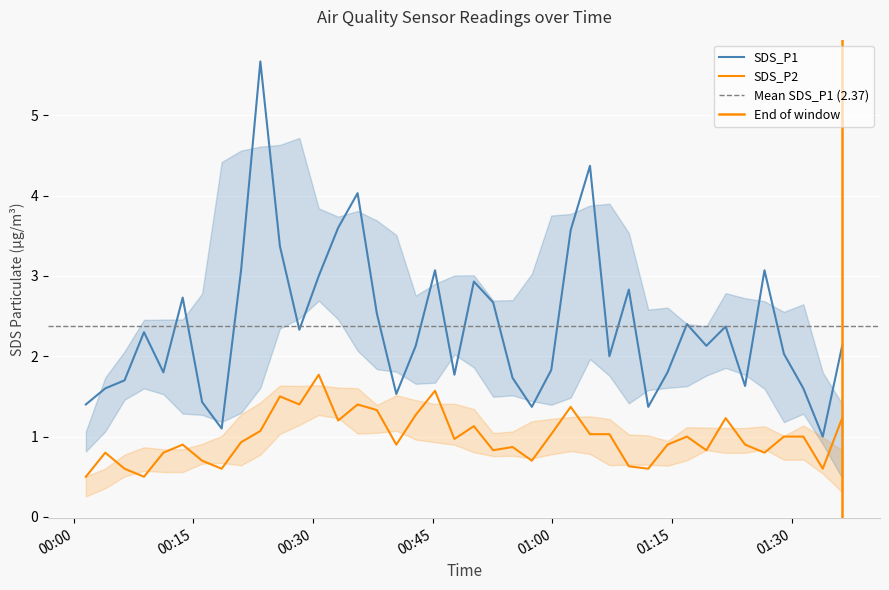

Between 2020/12/12 01:19:17 and 2020/12/12 01:21:42, which series saw the biggest shift?

SDS_P2